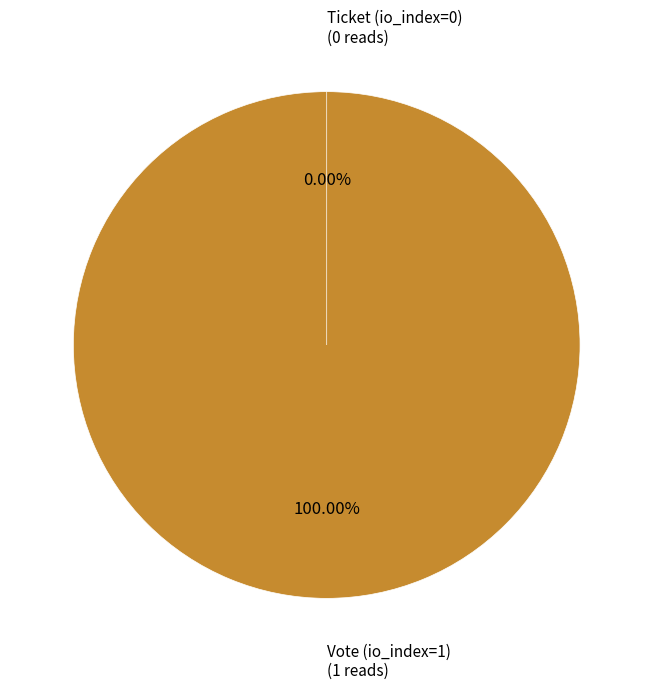

What is the smallest slice in the pie chart?

Ticket (io_index=0)